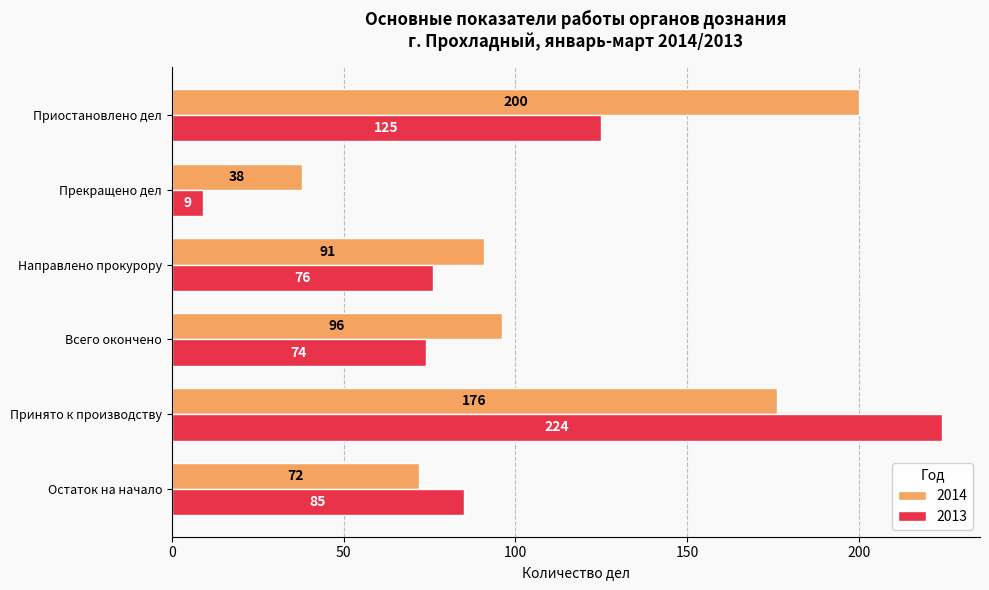

Which series has the widest spread of values?

2013